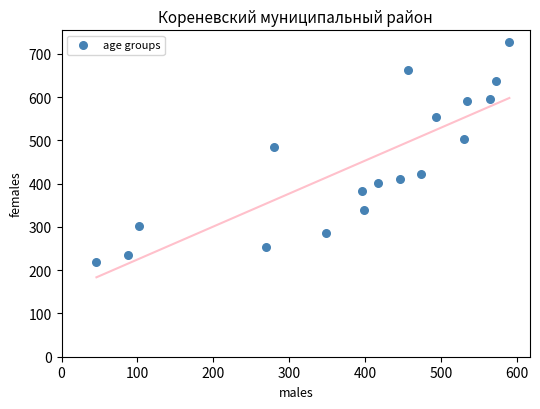

What is the range of Y values (max minus min)?

509